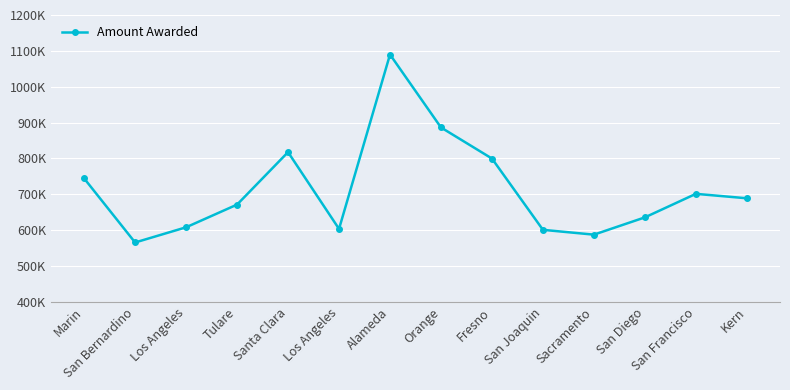

Is this an area chart (filled region under the line)?

No